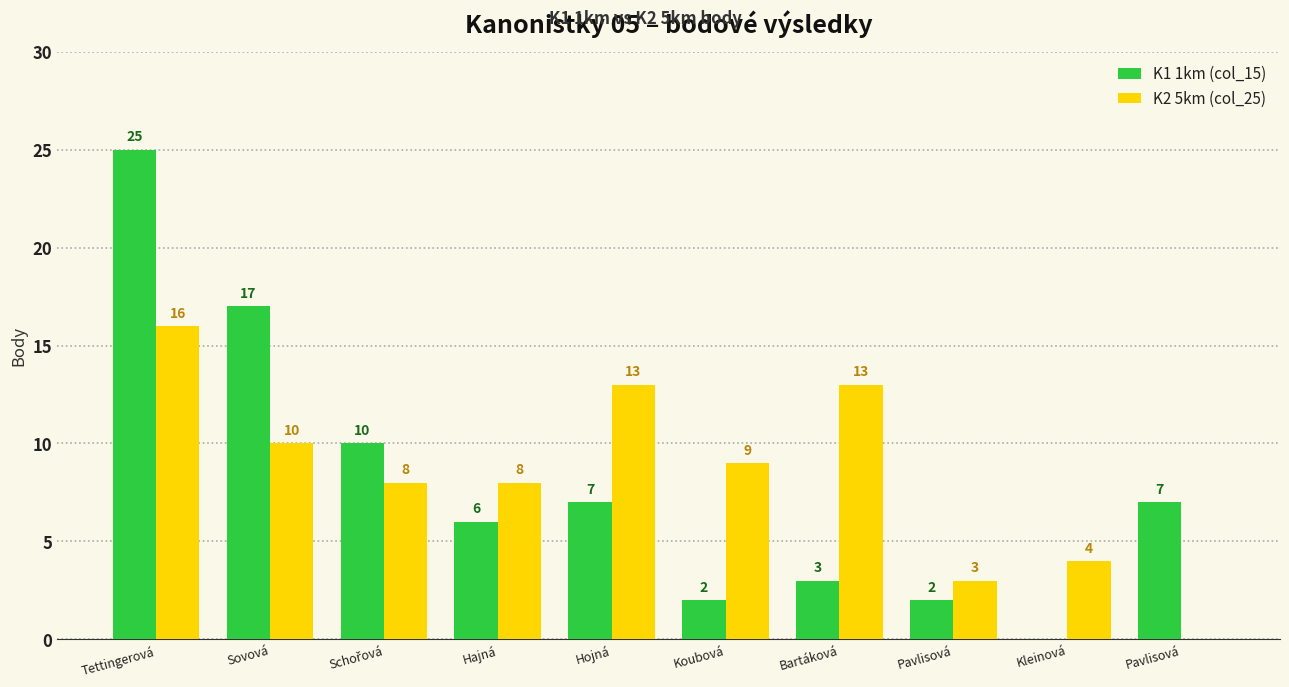

Between Hajná and Pavlisová, which series saw the biggest shift?

K2 5km (col_25)